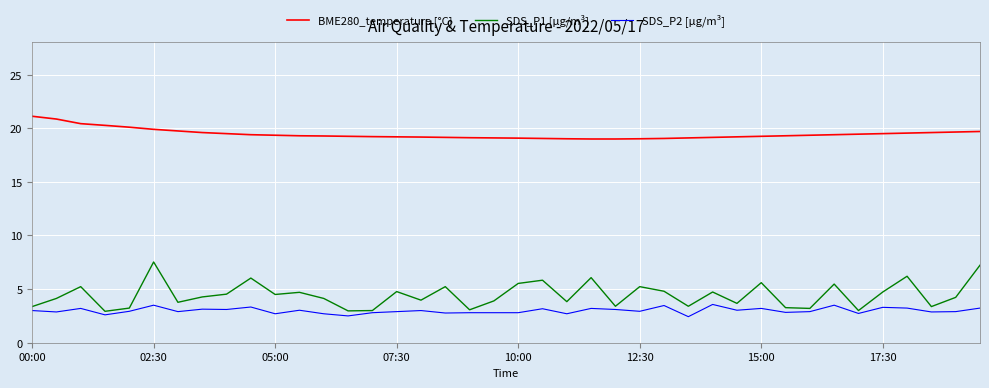

What is the minimum value shown in the chart?

2.4